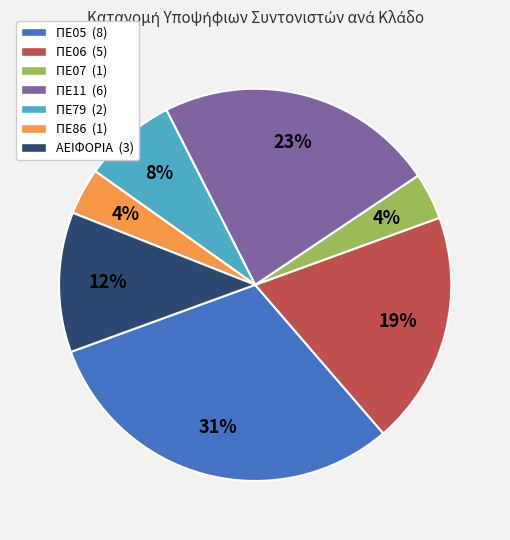

Approximately how many times larger is the value at ΠΕ11 (6) compared to ΠΕ06 (5)?

1.2